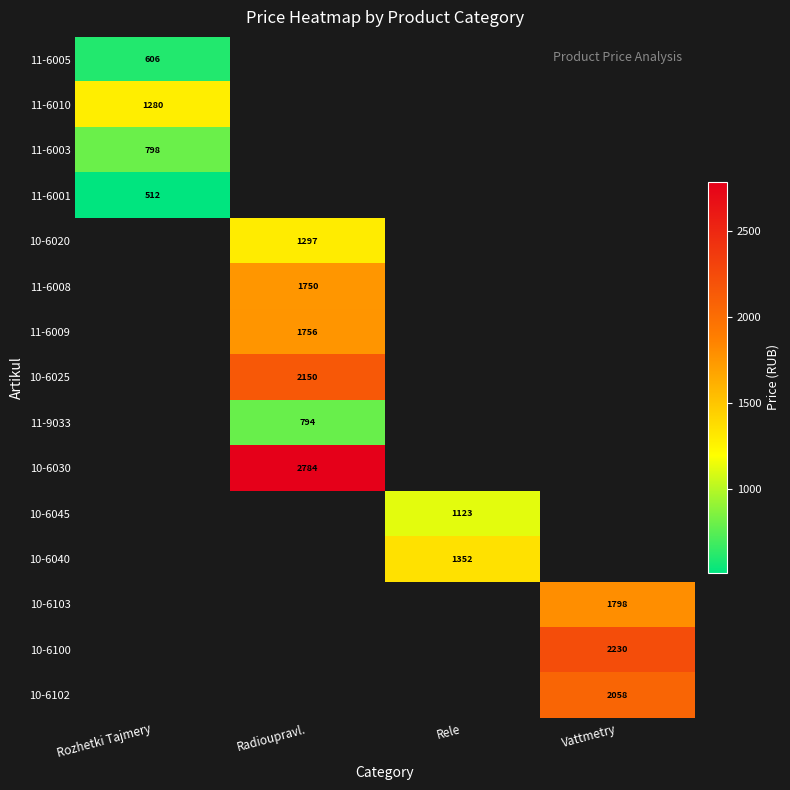

Which has a higher value, Radioupravl. or Vattmetry?

Vattmetry